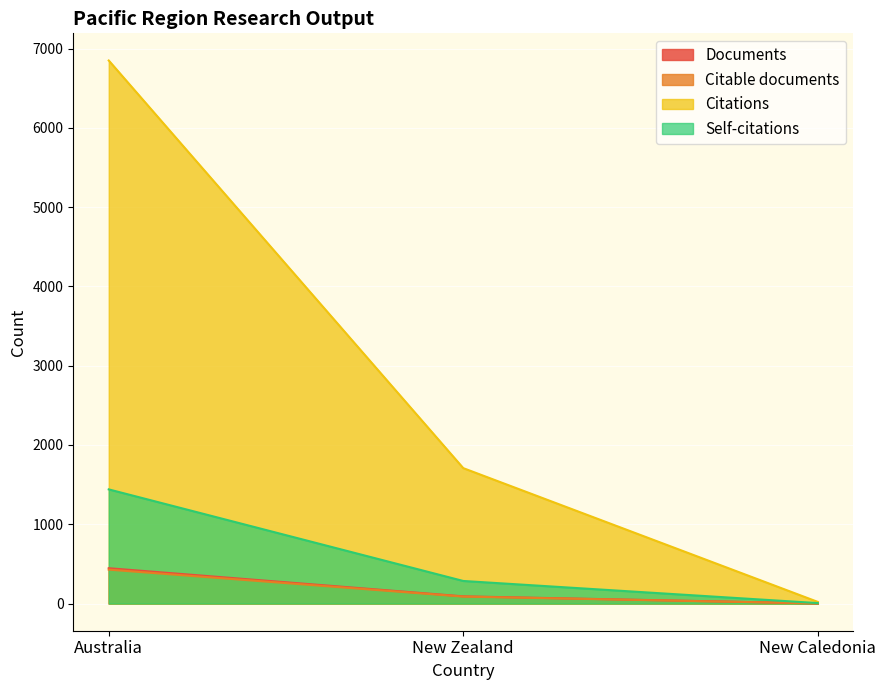

What is the sum of all Citations values?

8578